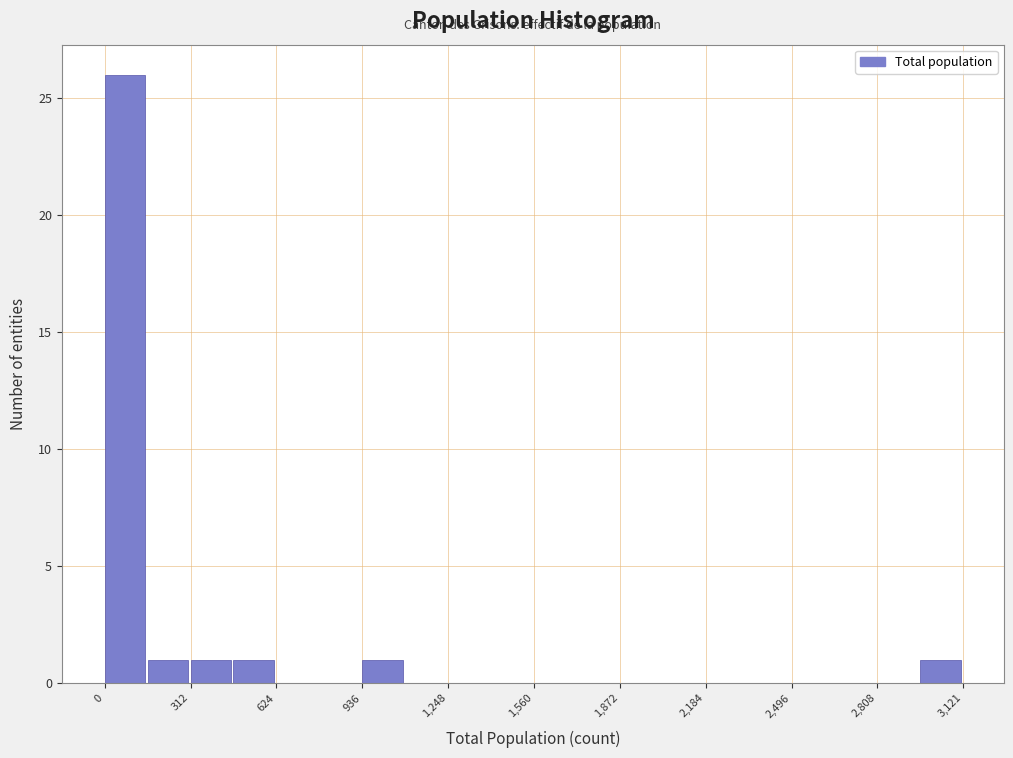

Around what value on the x-axis is the tallest bar? Give the approximate position of its centre, as read against the axis.

50